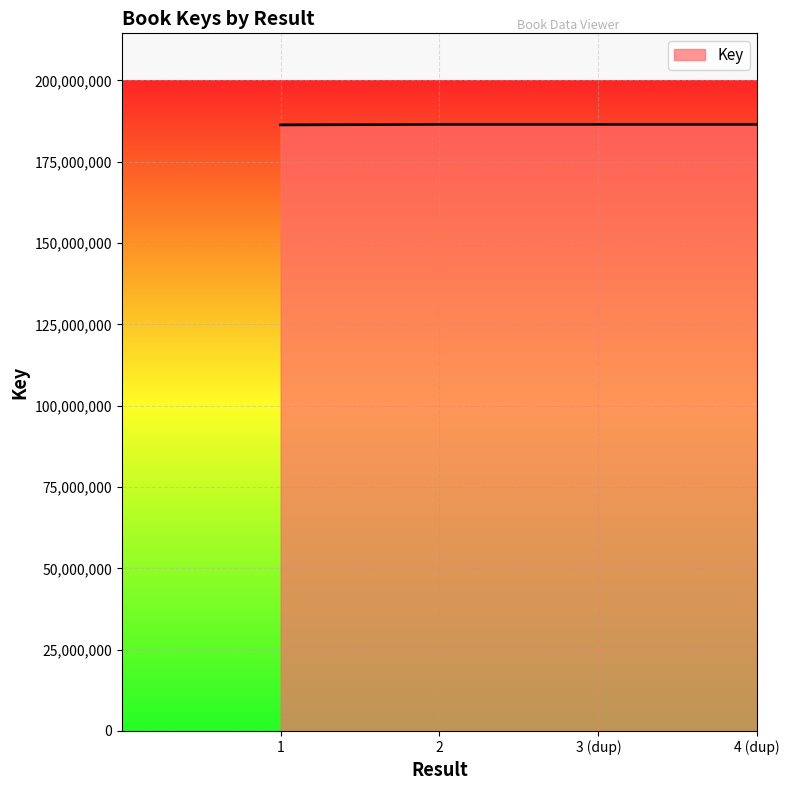

What is the sum of the values at 2 and 3 (dup)?

372982762